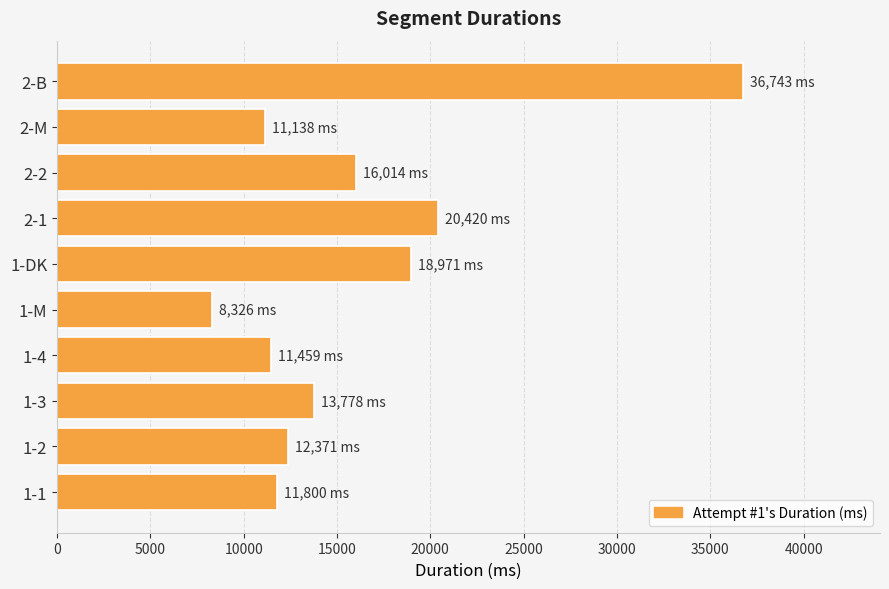

The value at 1-M is 8326. True or false?

True